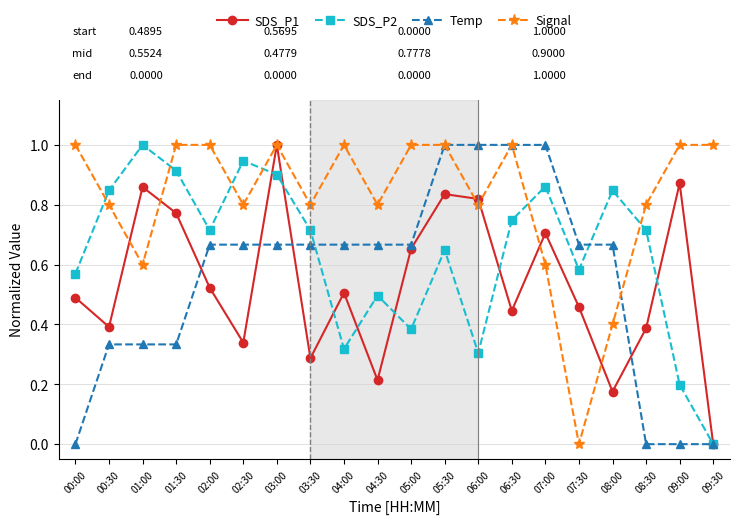

True or false: Temp has a value of 0.6 at 00:30.

False